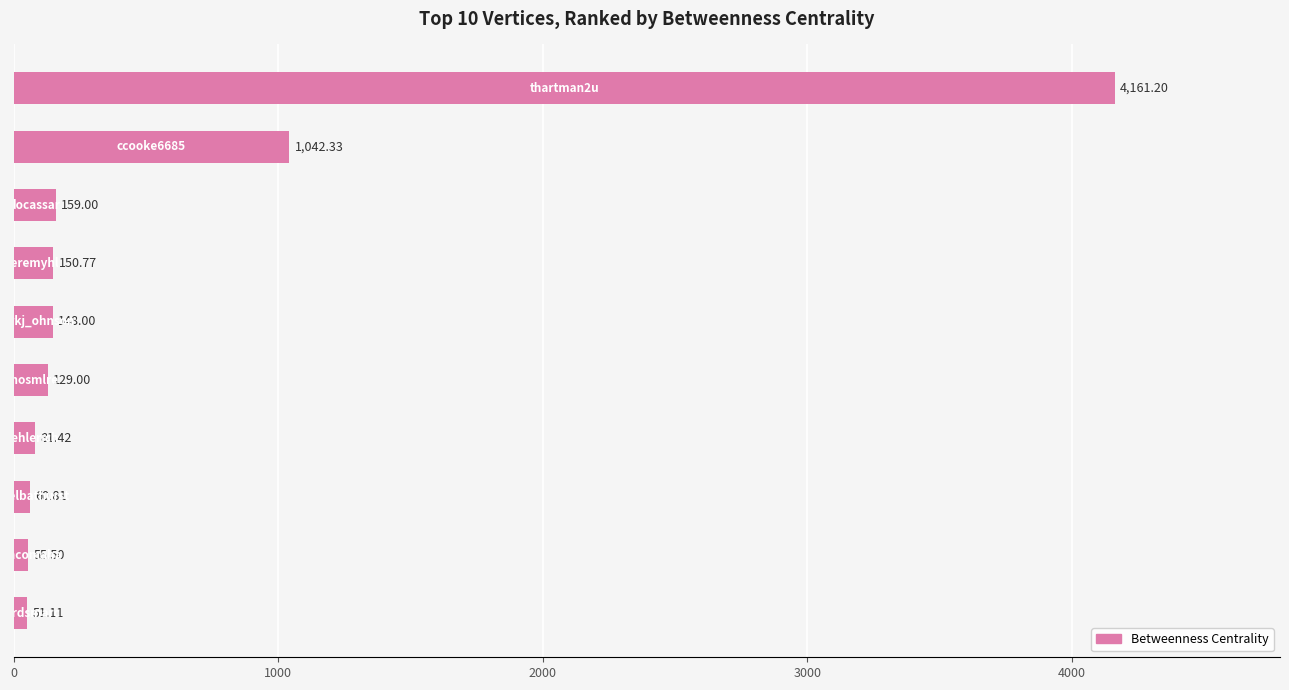

What is the difference between the second highest and second lowest values?

986.8